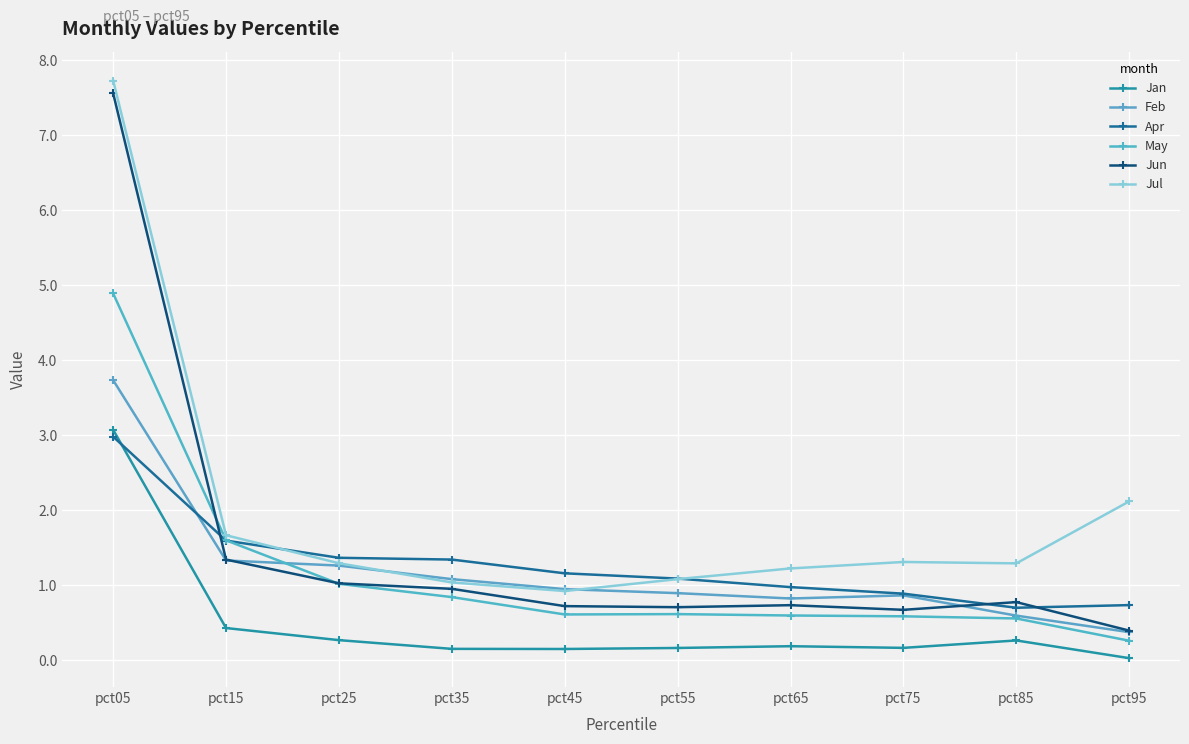

True or false: Jun and May cross at least once.

True